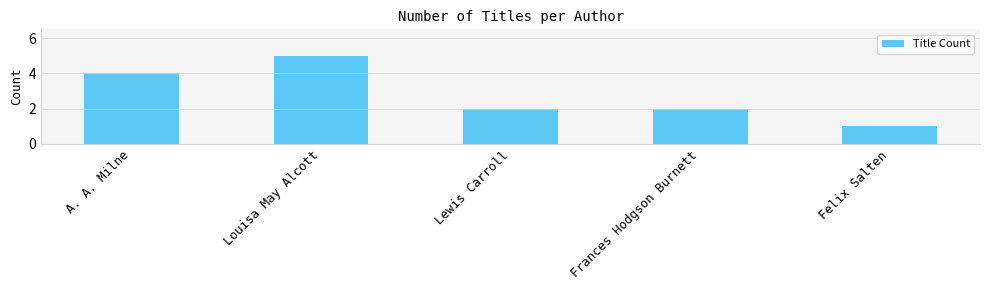

True or false: the data shows 1 at Lewis Carroll.

False